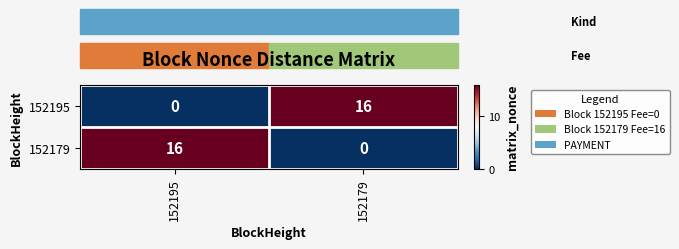

Count the number of data series in this chart.

2